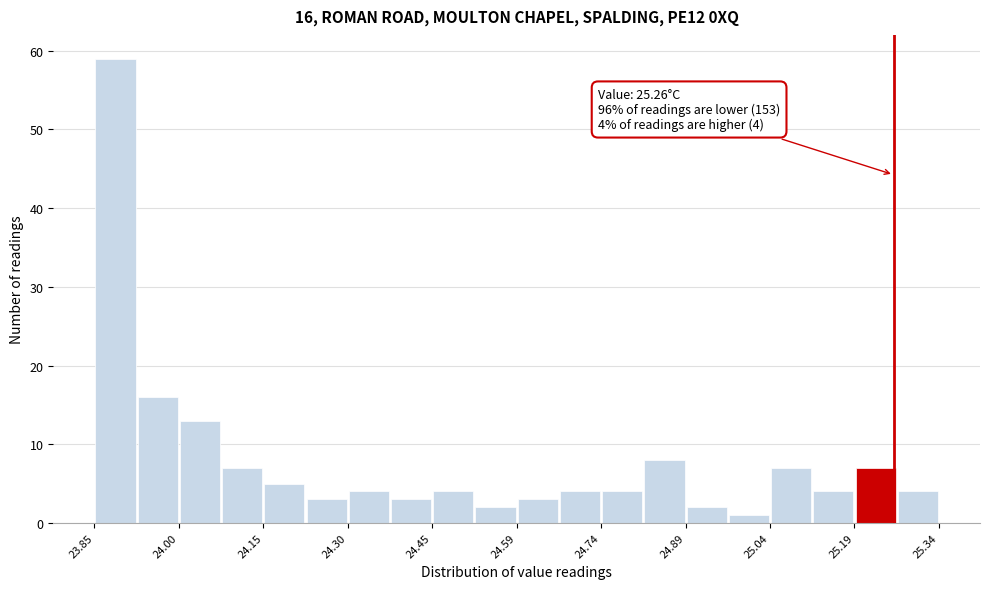

Around what value on the x-axis is the tallest bar? Give the approximate position of its centre, as read against the axis.

23.88